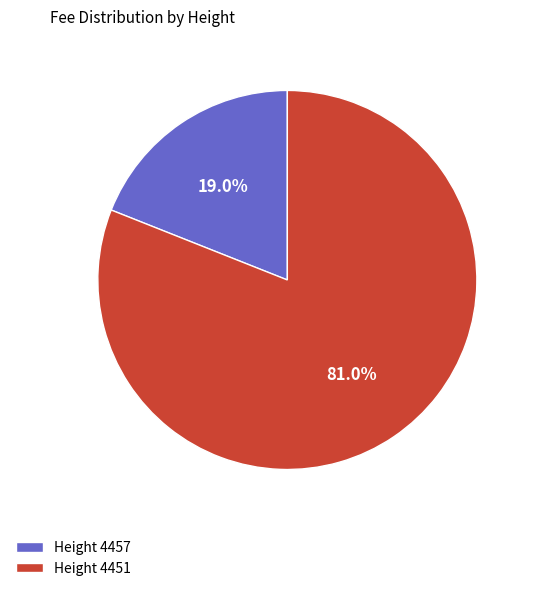

How many segments does this pie chart have?

2